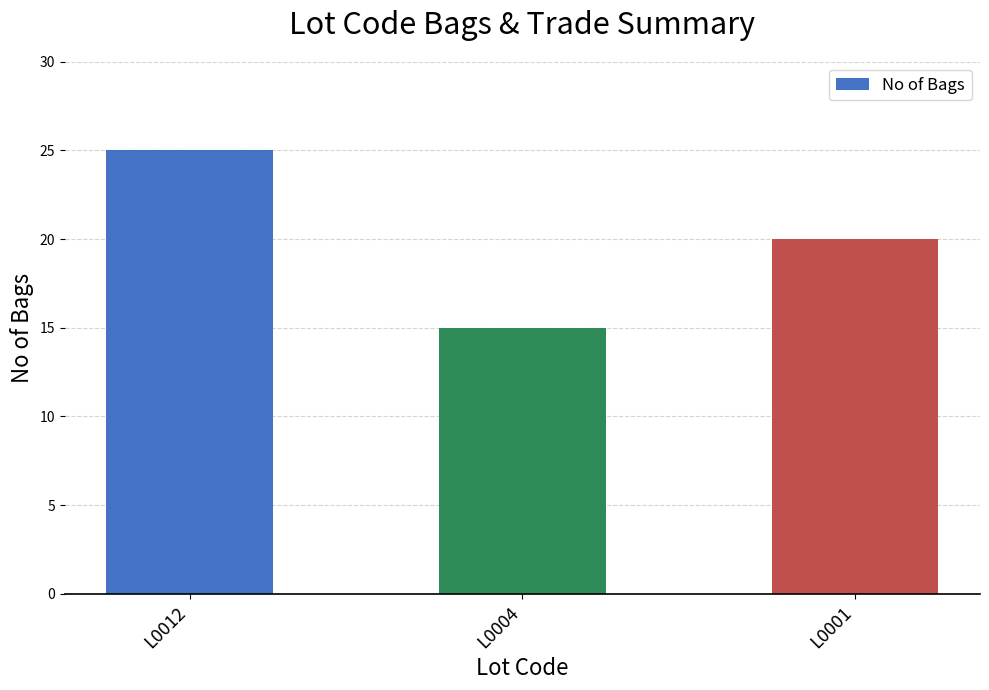

Does the chart contain any negative values?

No